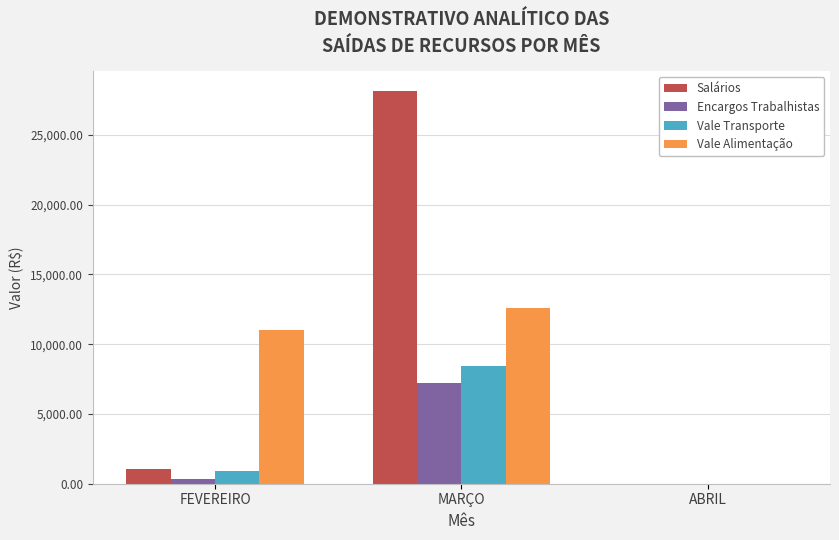

What are all the series names shown in the legend?

Salários, Encargos Trabalhistas, Vale Transporte, Vale Alimentação